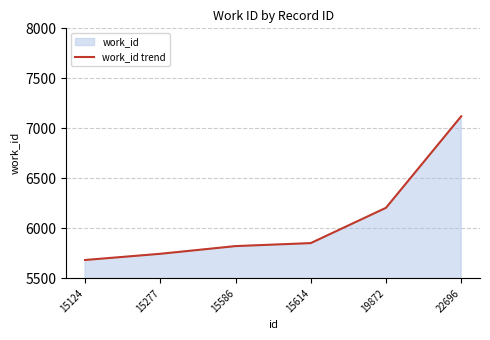

Which has a higher value, 15614 or 15586?

15614